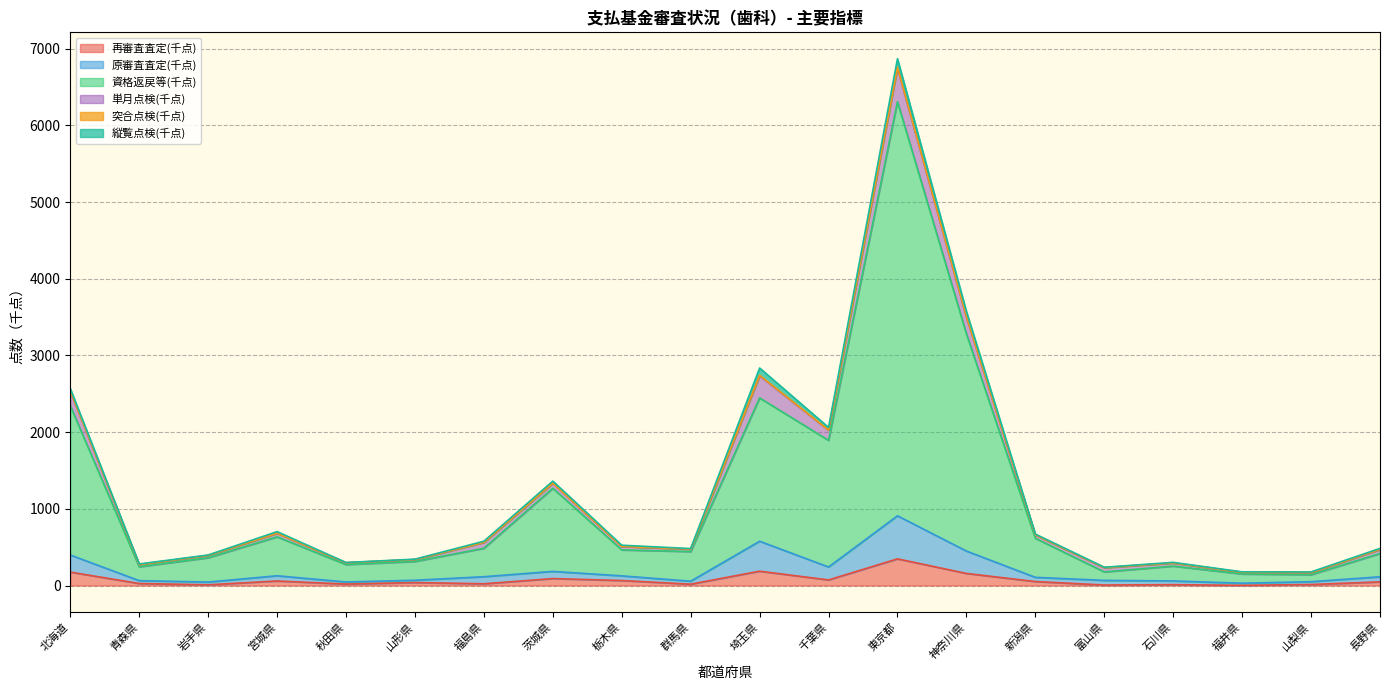

What position from the left is 石川県?

17